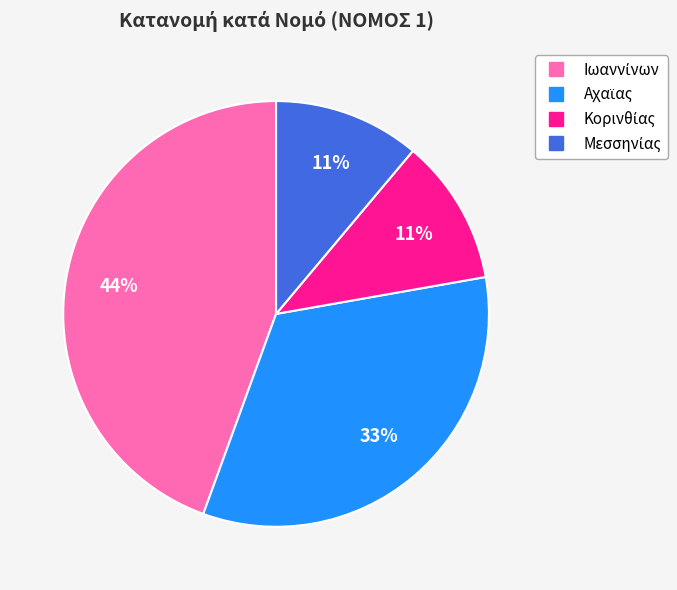

To the nearest percent, what is the difference between the largest and smallest slice percentages?

33%